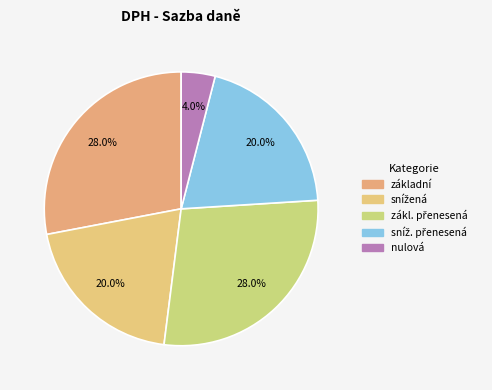

How many slices are in this pie chart?

5